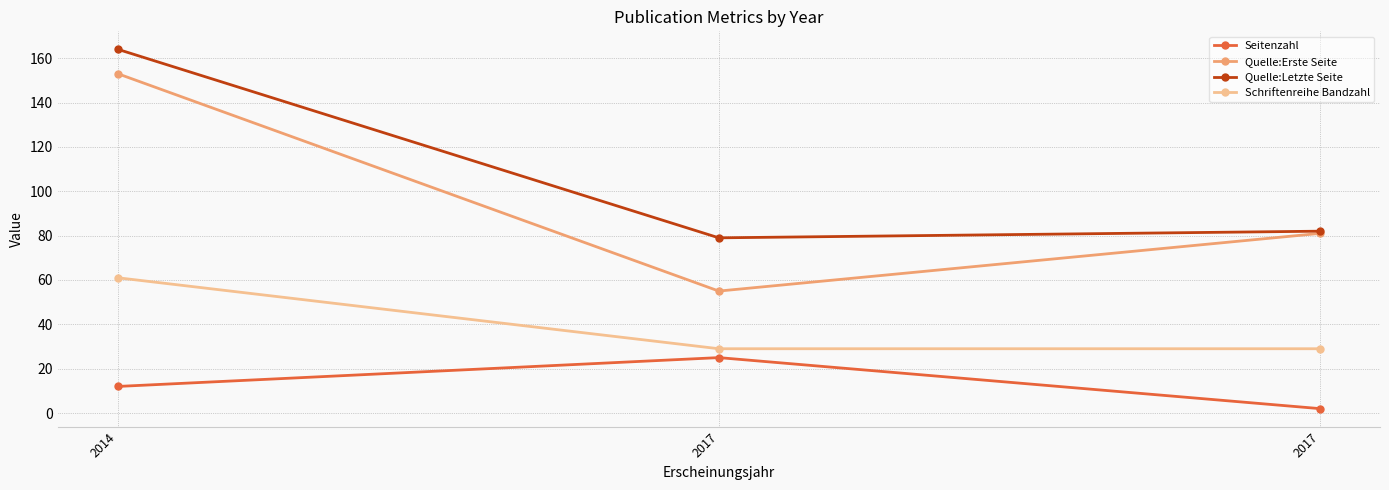

What are all the series names shown in the legend?

Seitenzahl, Quelle:Erste Seite, Quelle:Letzte Seite, Schriftenreihe Bandzahl